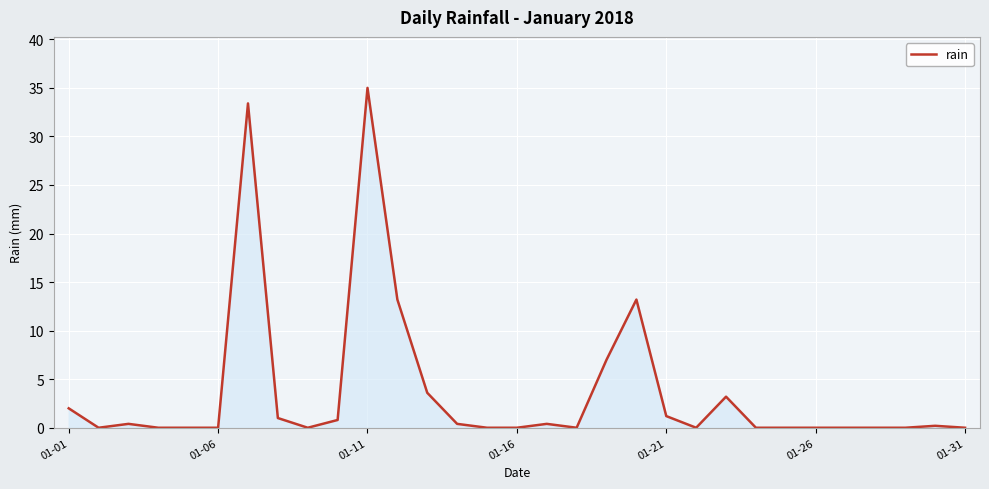

What is the greatest value displayed?

35.0